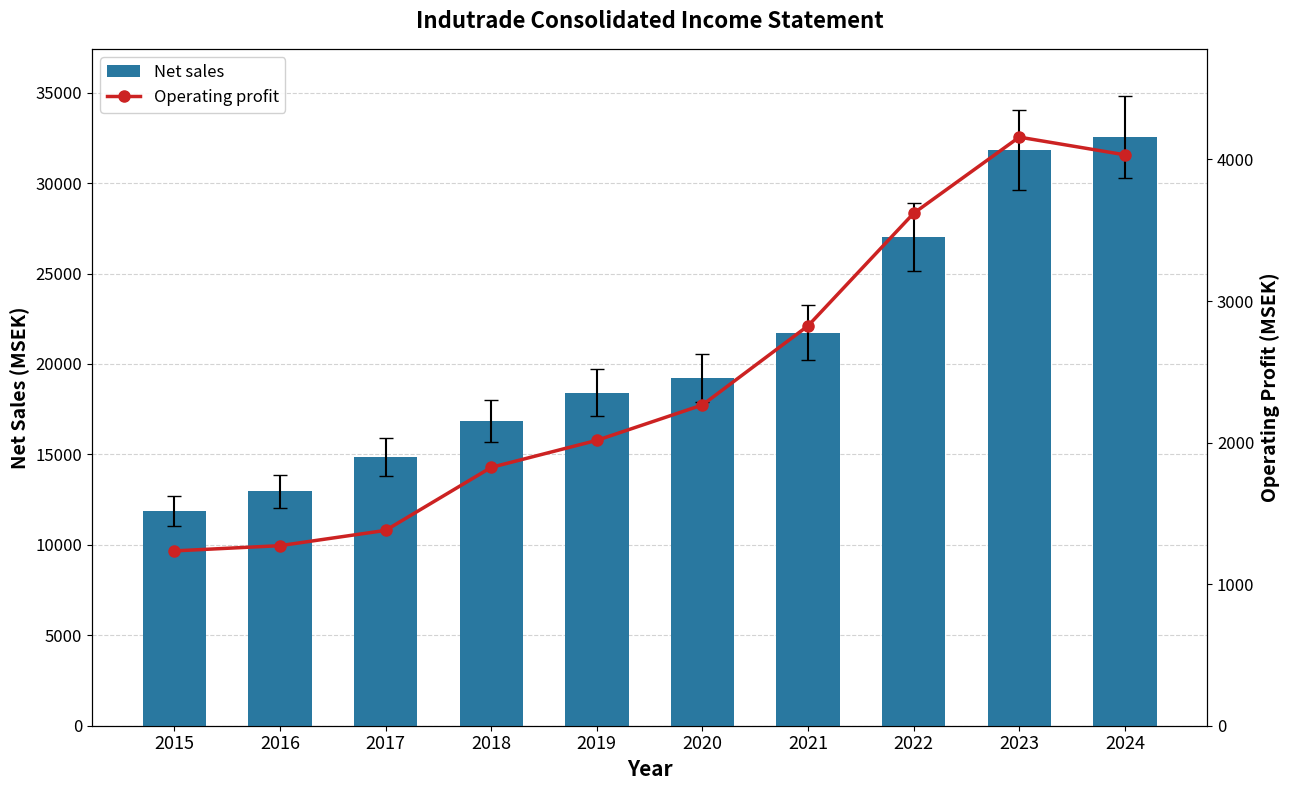

What is the lowest value of the Operating profit series?

1235